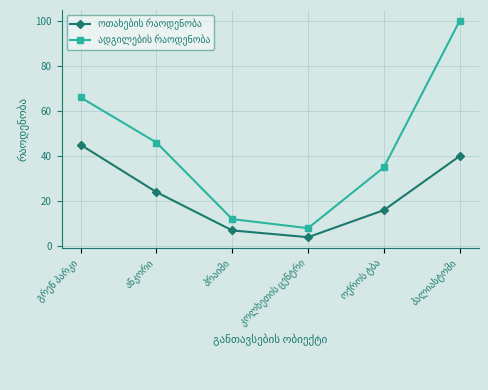

What is the smallest value displayed?

4